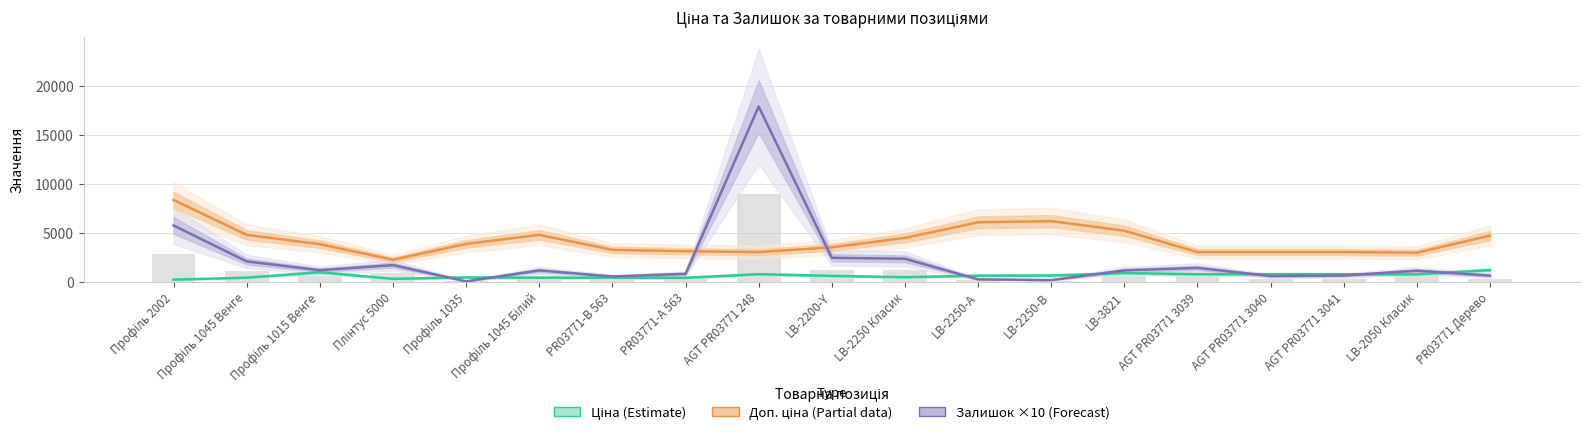

Rank the categories by Залишок ×10 (Forecast) value from highest to lowest.

AGT PR03771 248, Профіль 2002, LB-2200-Y, LB-2250 Класик, Профіль 1045 Венге, Плінтус 5000, AGT PR03771 3039, Профіль 1015 Венге, Профіль 1045 Білий, LB-3821, LB-2050 Класик, PR03771-А 563, AGT PR03771 3041, PR03771 Дерево, AGT PR03771 3040, PR03771-B 563, LB-2250-А, LB-2250-В, Профіль 1035